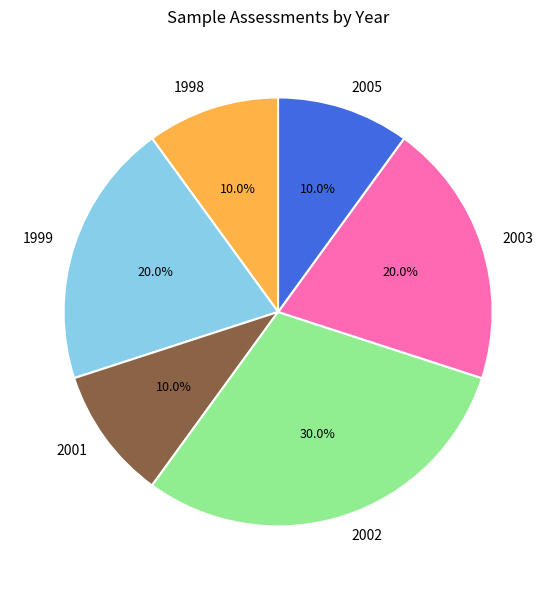

Is there a majority slice in this chart?

No